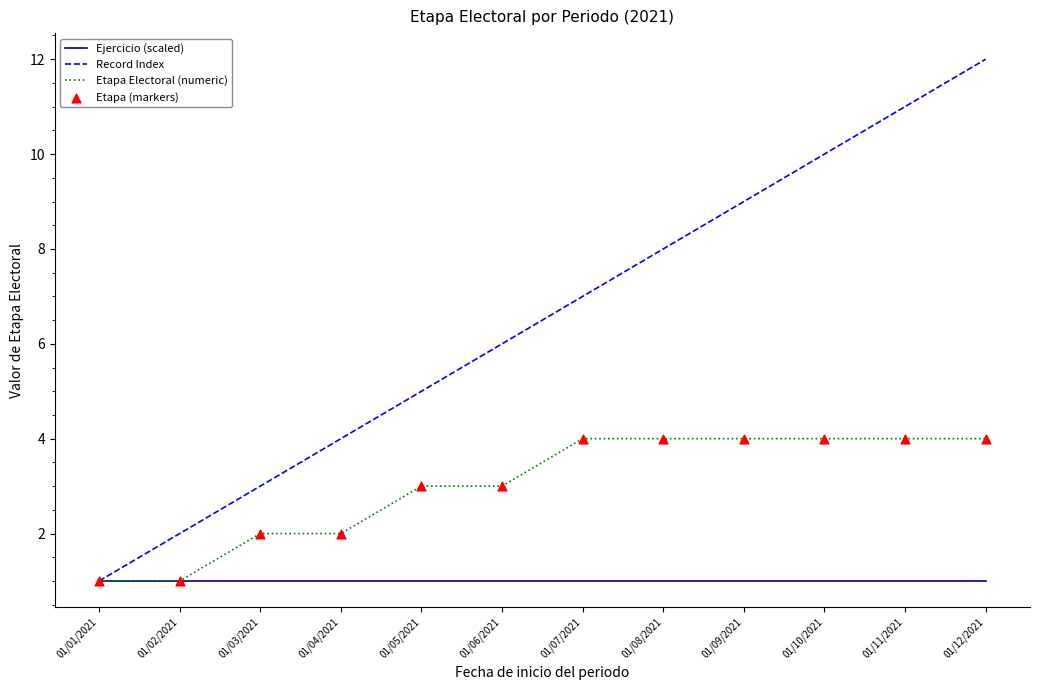

Is the value of Etapa Electoral (numeric) at 01/10/2021 greater than the value of Record Index at 01/08/2021?

No